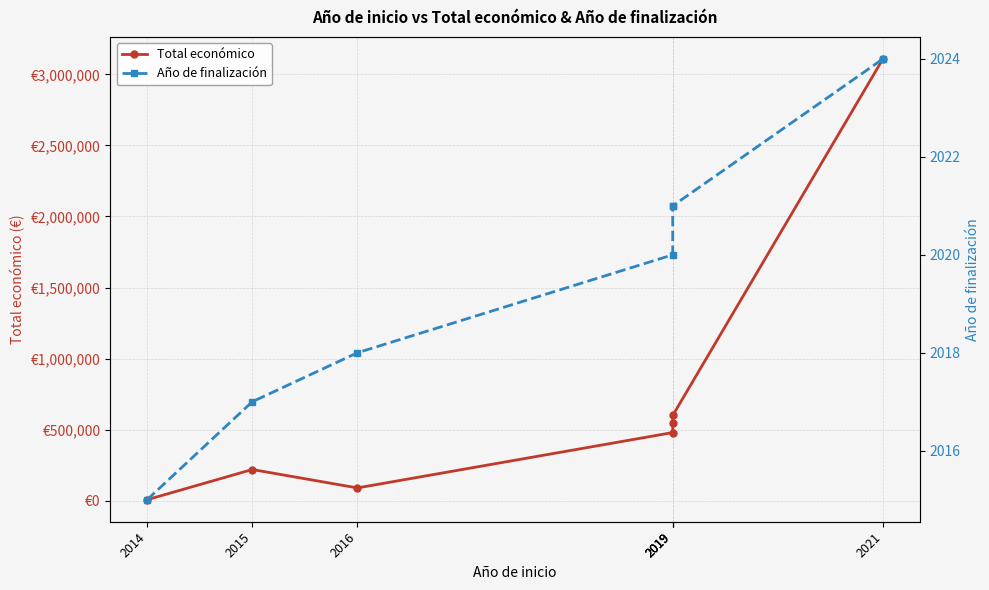

At which label is Total económico closest to 1557800?

2019